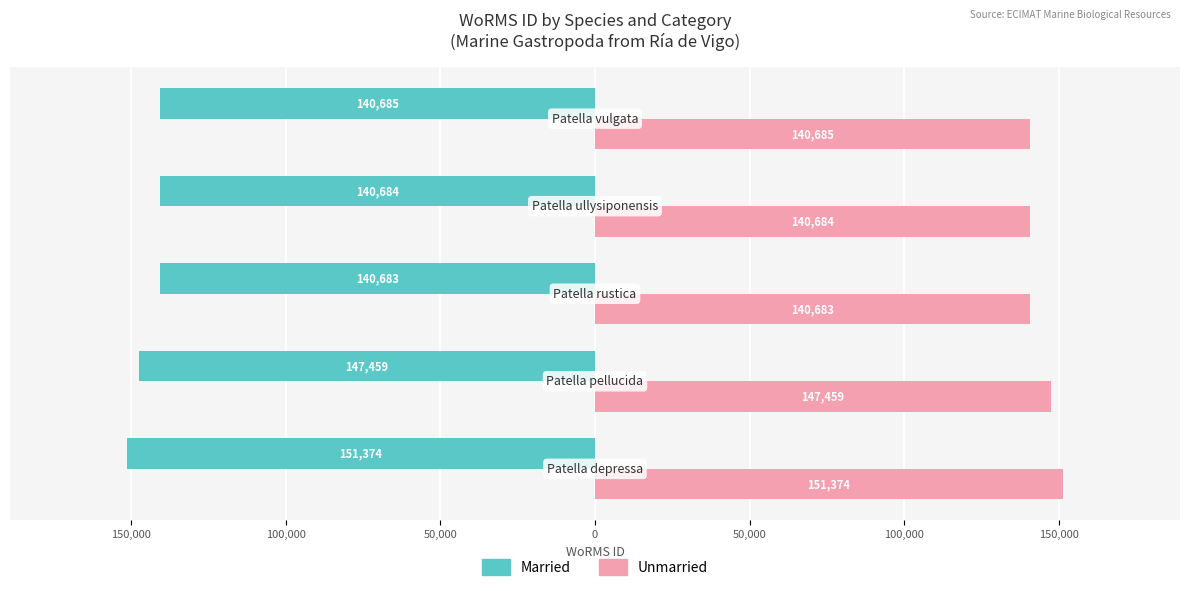

What are all the series names shown in the legend?

Married, Unmarried